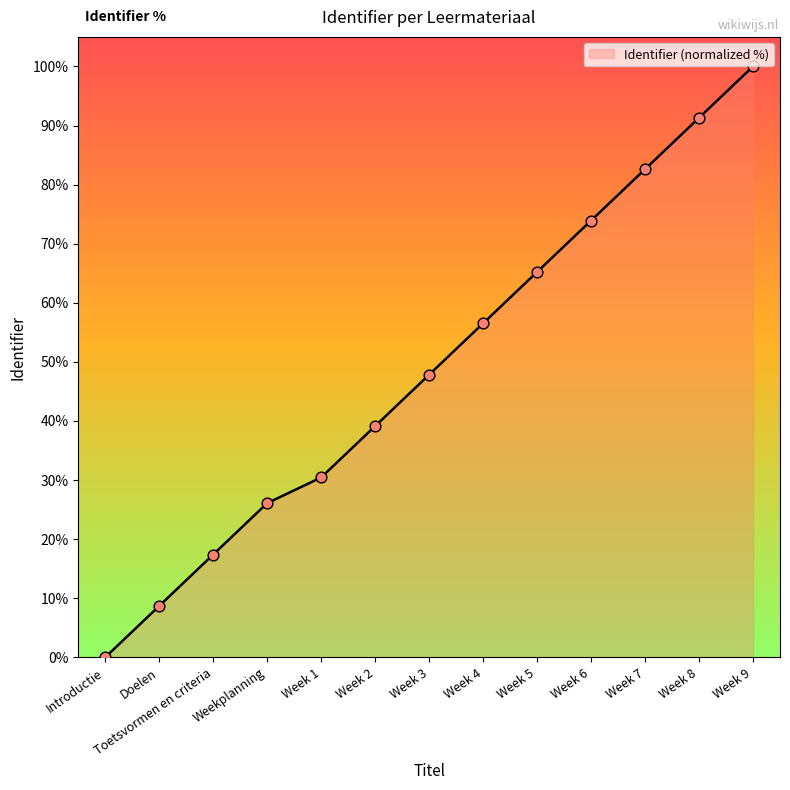

What is the change in value from Week 2 to Week 8?

+52.2